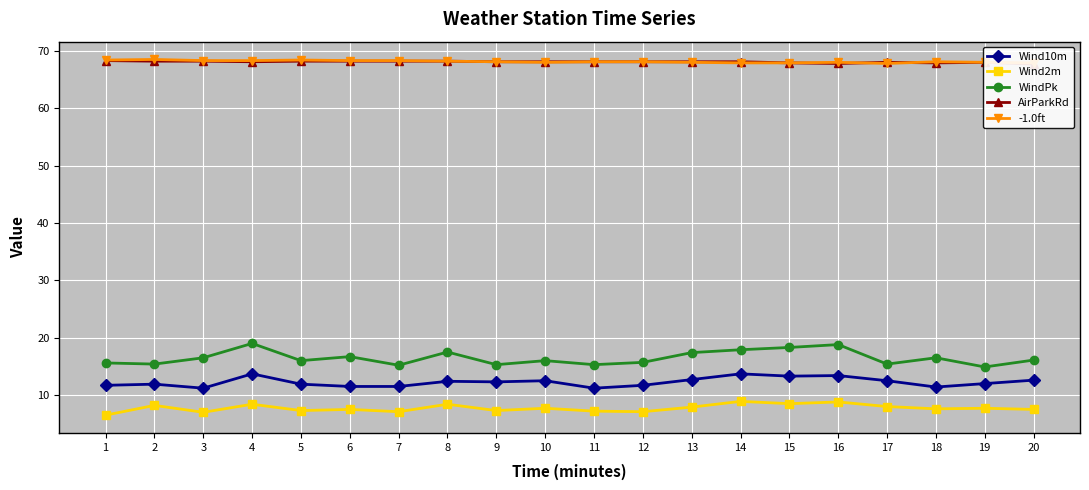

Which has a higher value, 7 or 17?

17